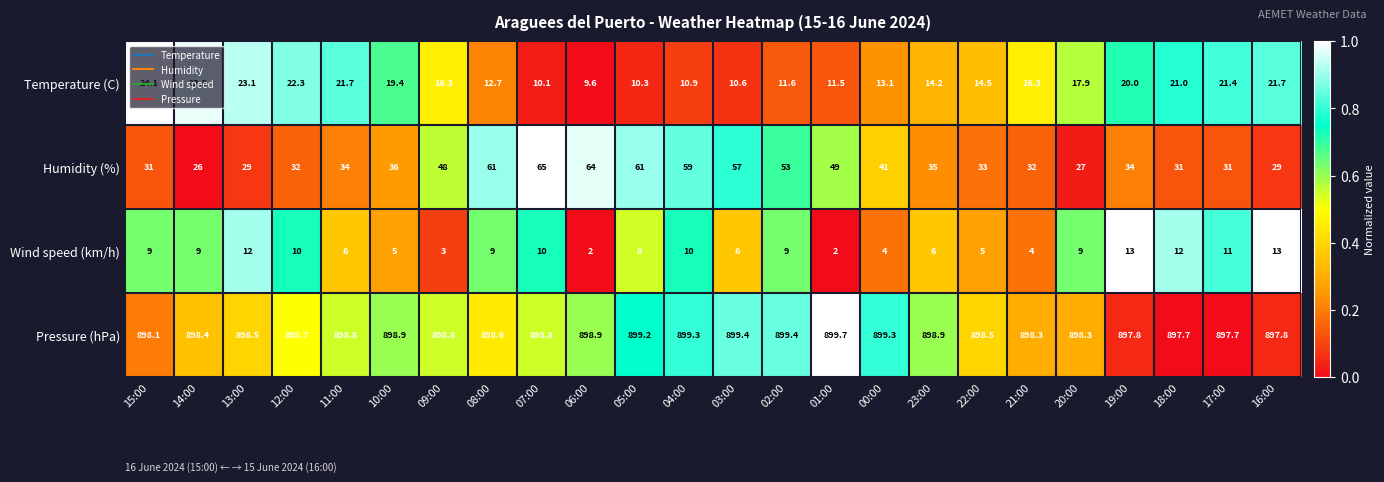

What value does the Pressure (hPa) series have at 06:00?

898.9